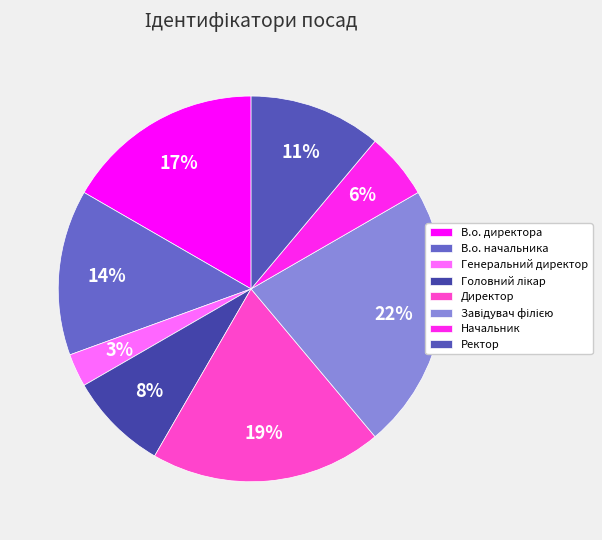

Which slice is the largest?

Завідувач філією